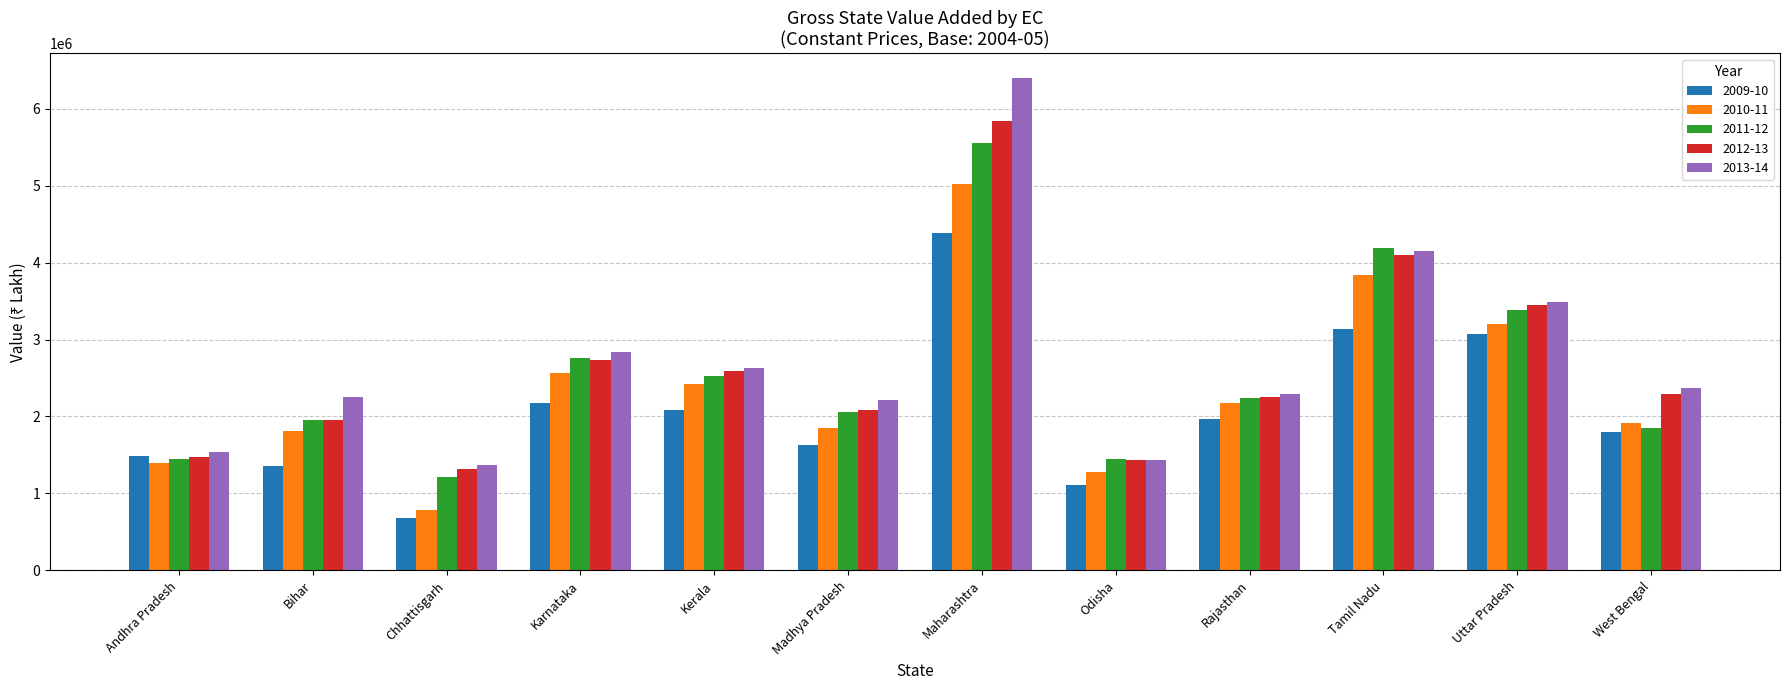

What is the sum of the 2012-13 values at Karnataka and Andhra Pradesh?

4207468